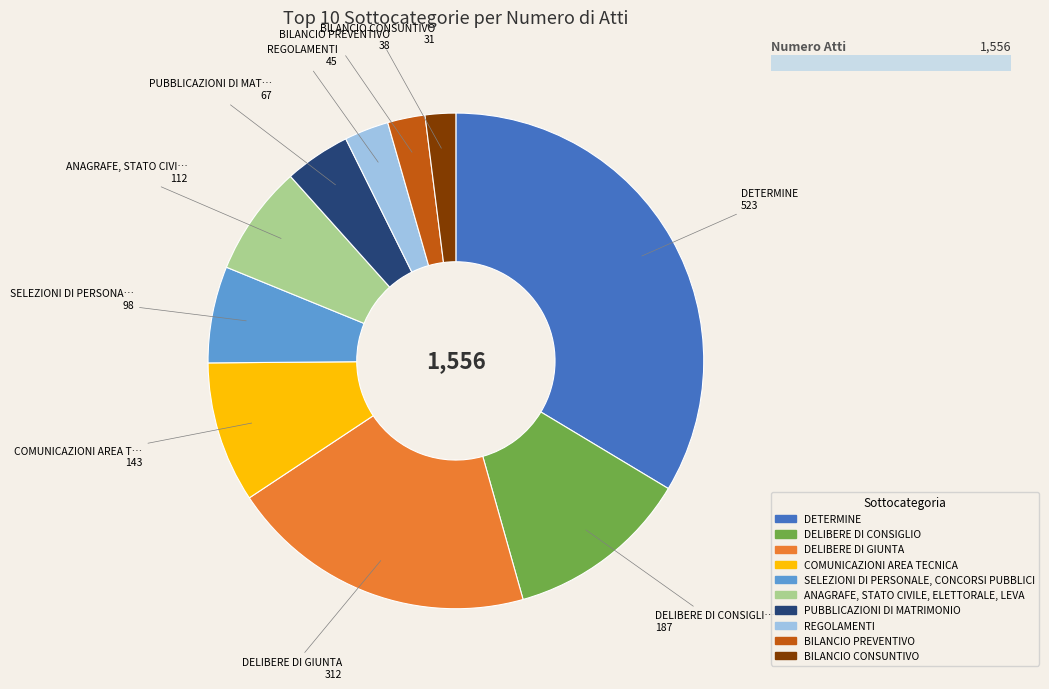

How many slices are in this pie chart?

10